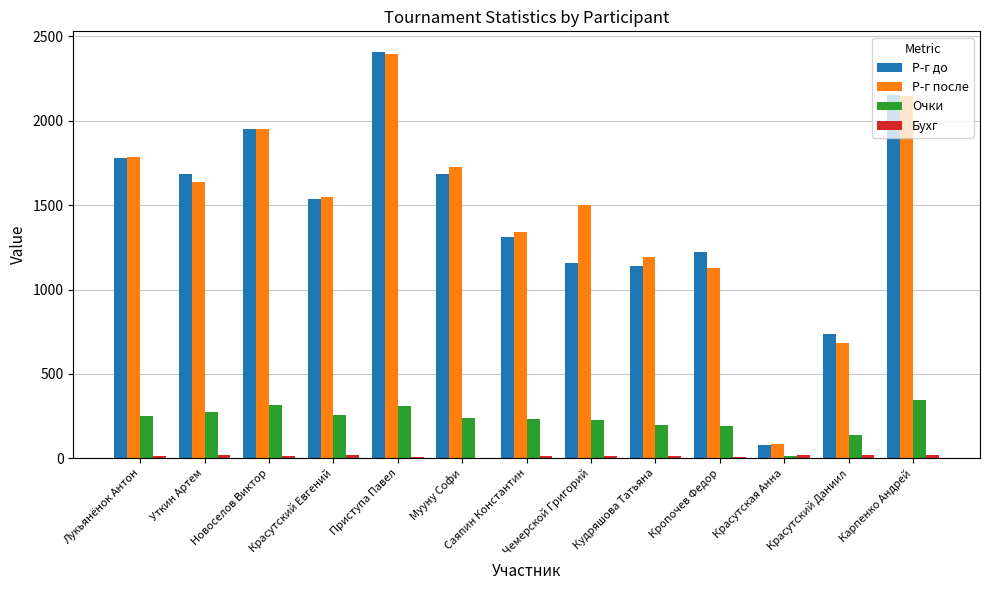

Is it true that Р-г до equals 528 at Красутский Евгений?

False